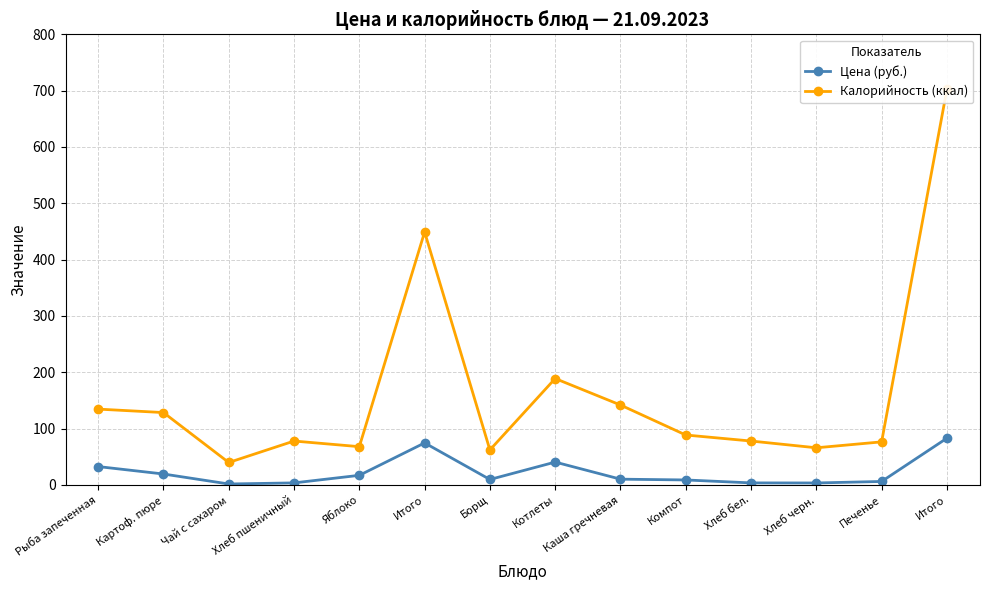

Reading left to right, extract all data points from this chart.

Цена (руб.): 32.7	19.5	1.7	3.7	17.1	74.7	9.7	40.6	10.3	8.9	3.7	3.5	6.2	83.0
Калорийность (ккал): 134.7	128.5	39.9	78.0	68.0	449.1	62.2	188.9	141.9	88.7	78.0	66.0	76.5	702.3